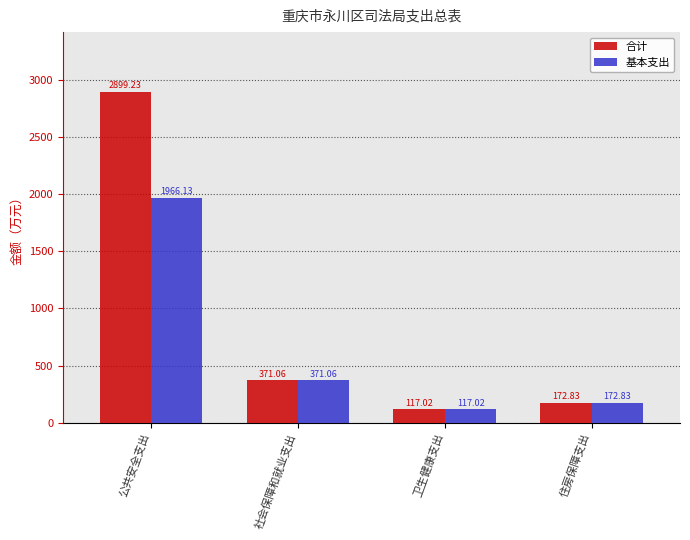

At how many categories does at least one series exceed 2374?

1